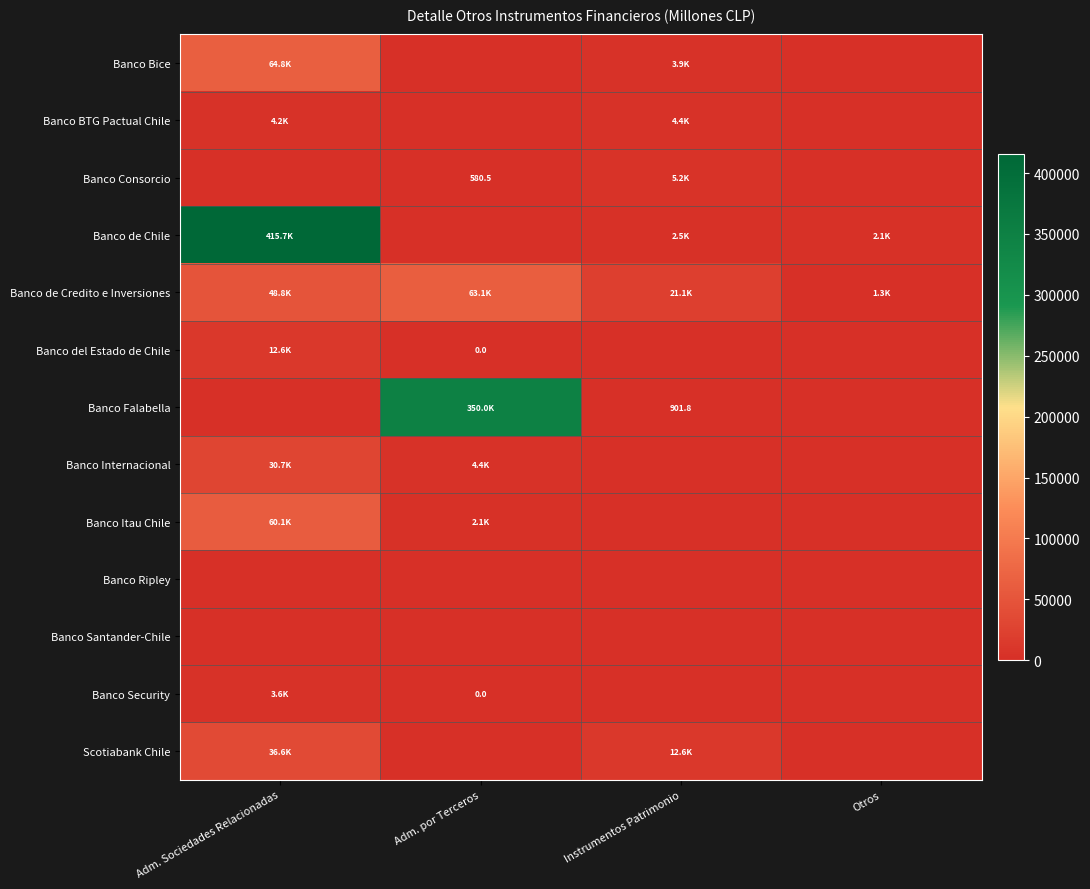

What is the sum of all Banco Itau Chile values?

62207.1